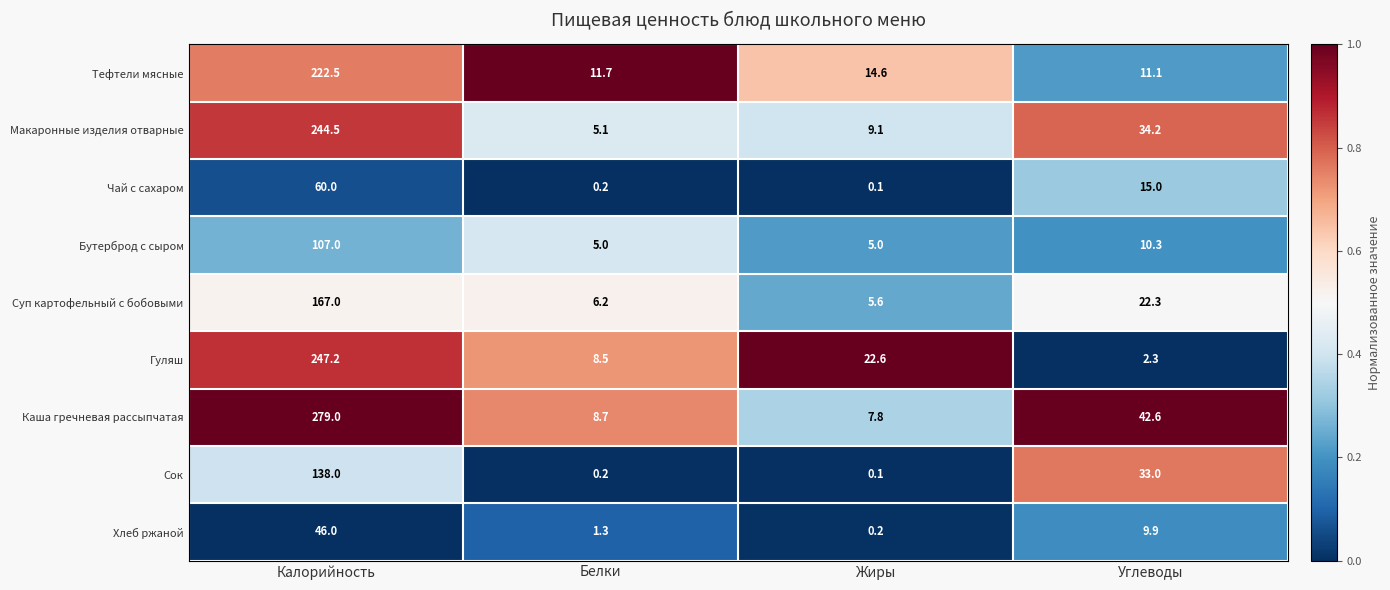

How many data points in Гуляш are above 22?

2